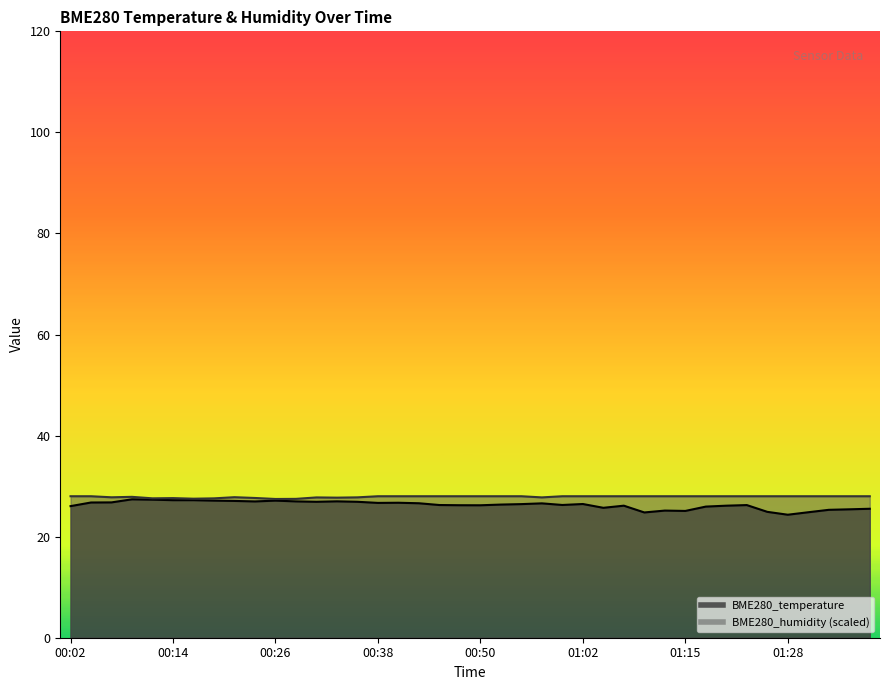

Where does the BME280_humidity series first go above 28?

00:02